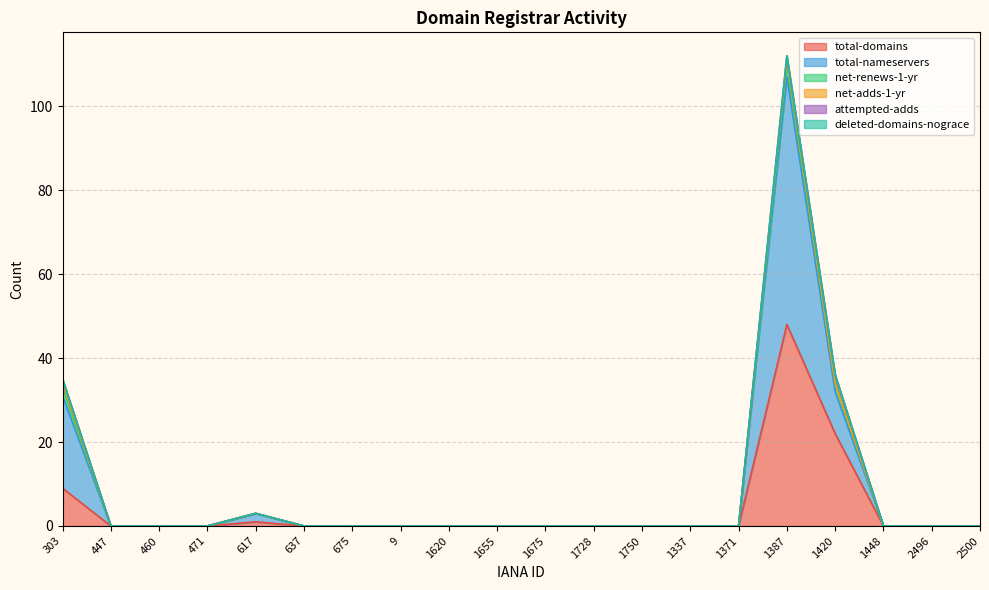

In total-nameservers, how many points are higher than both neighbors (excluding endpoints)?

2